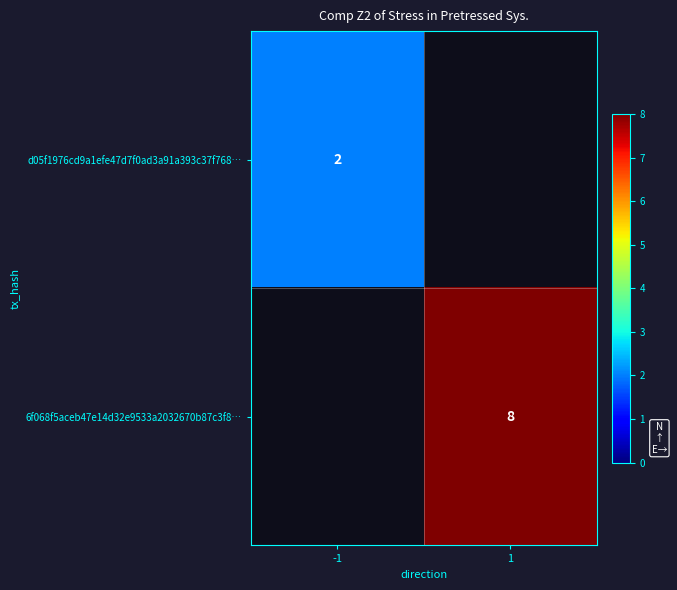

The value of d05f1976cd9a1efe47d7f0ad3a91a393c37f768… at -1 is 2. True or false?

True